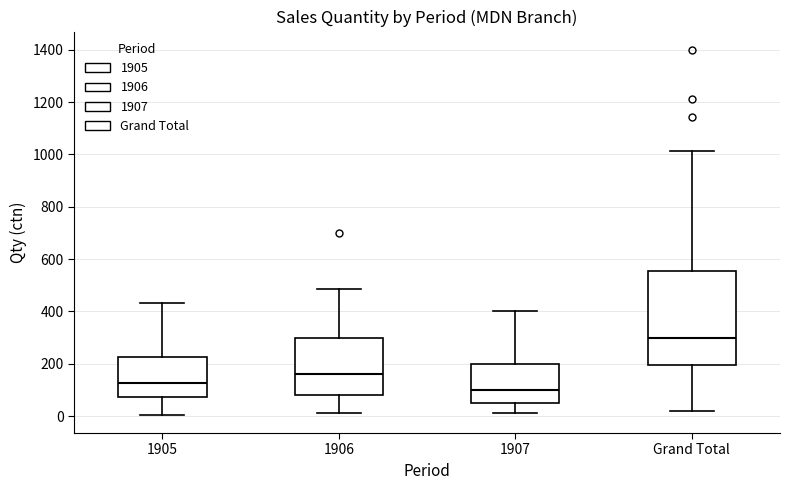

Comparing the boxes themselves (not the whiskers), which one is the tallest?

Grand Total